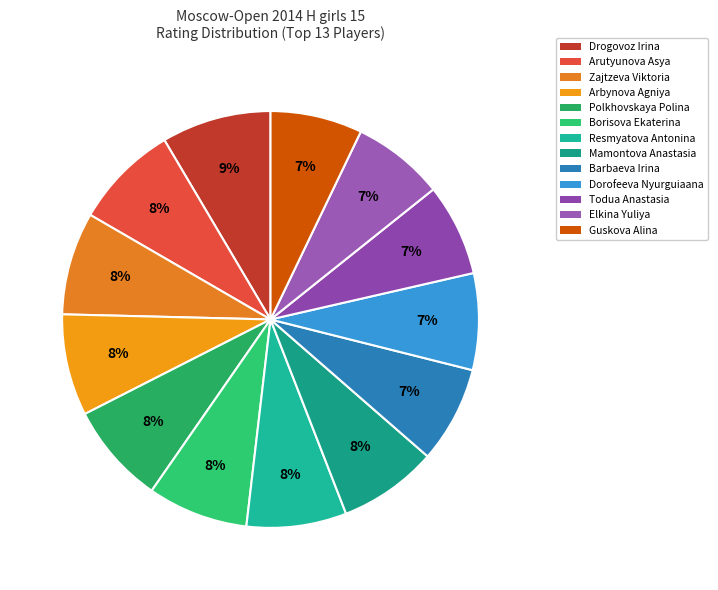

The Elkina Yuliya slice represents 7% of the pie. True or false?

True